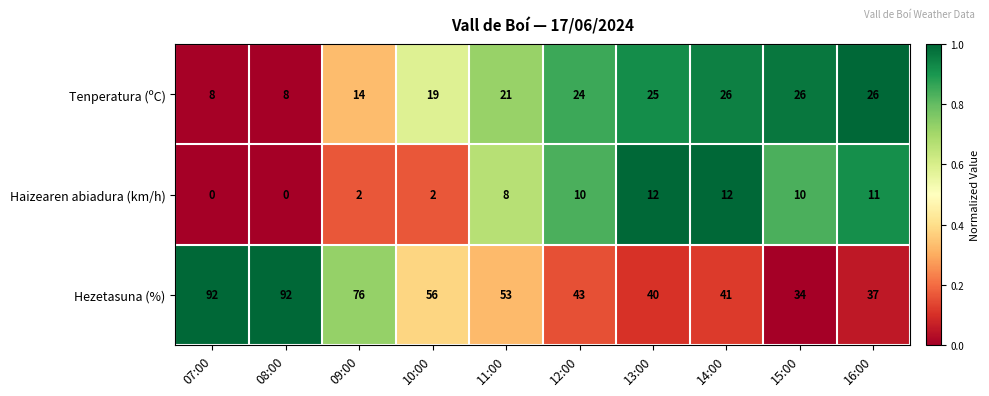

At which label does Hezetasuna (%) reach its minimum?

15:00